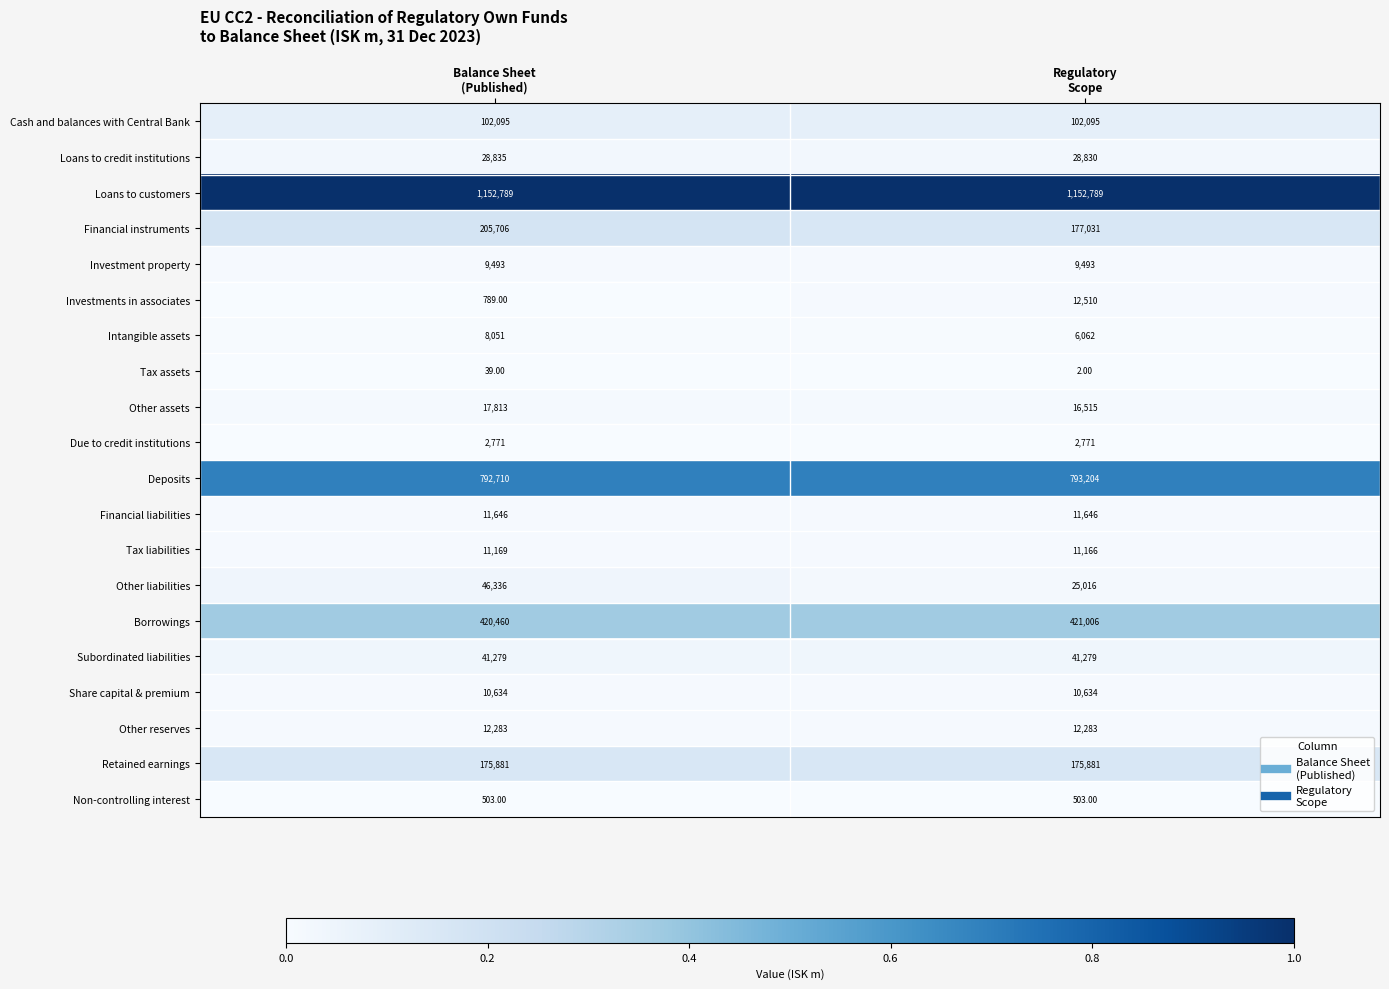

Which series has the widest spread of values?

Financial instruments